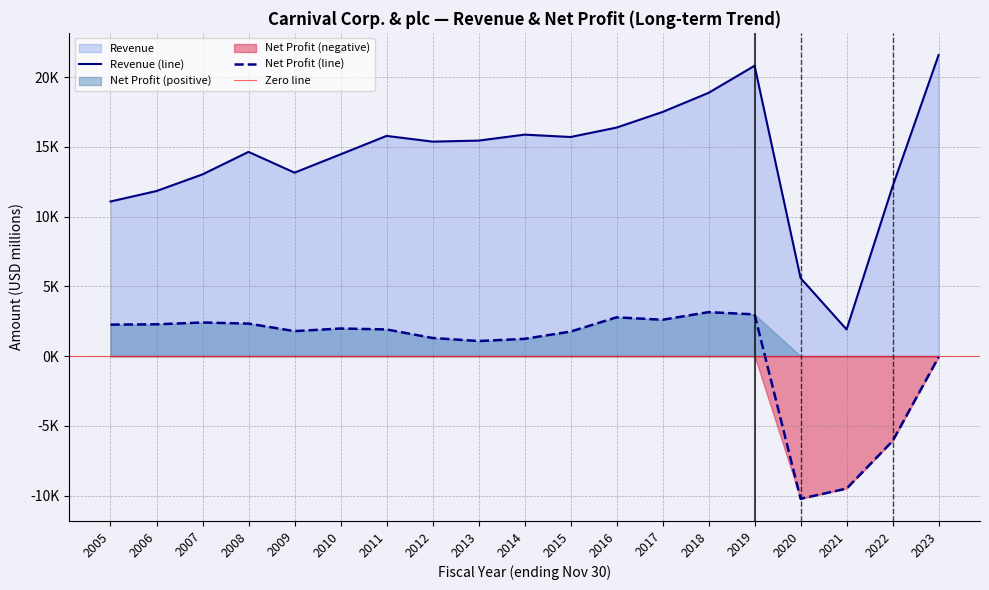

Which label corresponds to the smallest value in the chart?

2020